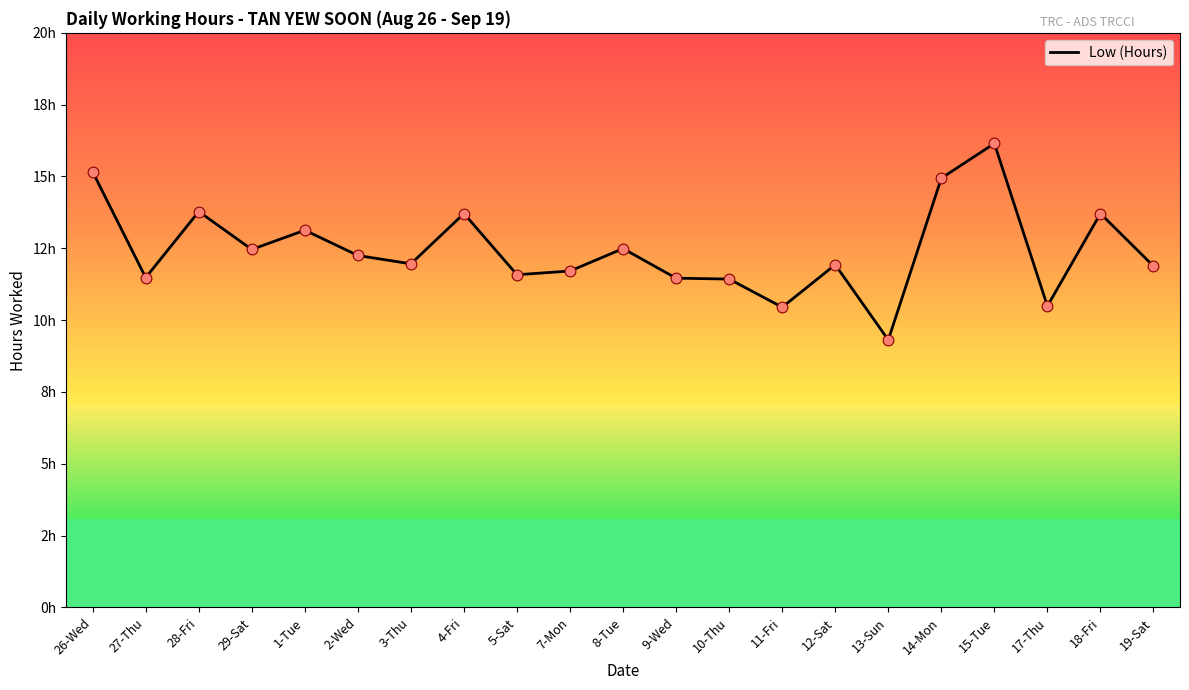

What is the change in value from 29-Sat to 13-Sun?

-3.2